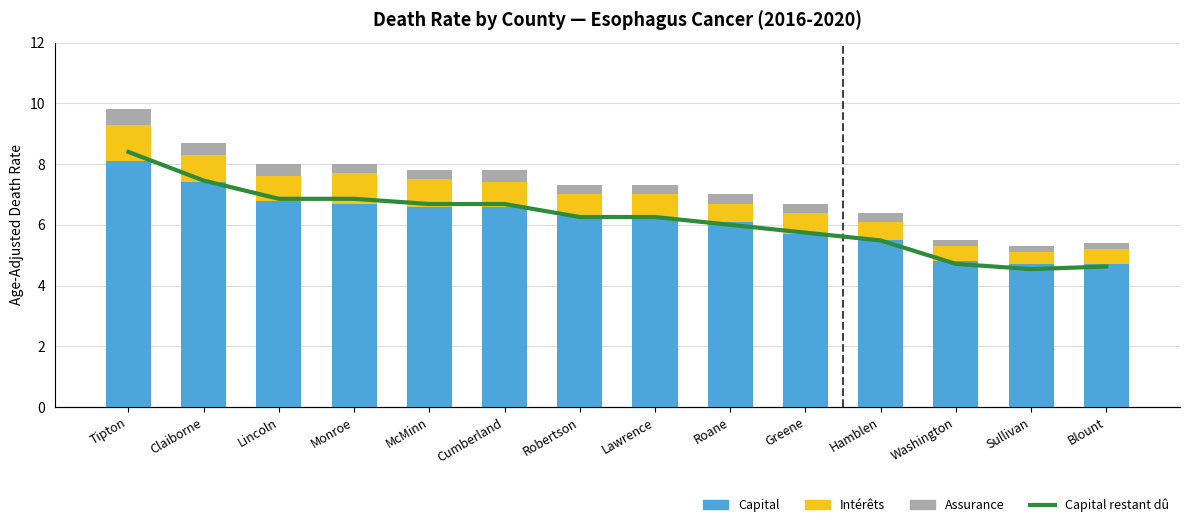

What is the label of the 7th bar from the right?

Lawrence